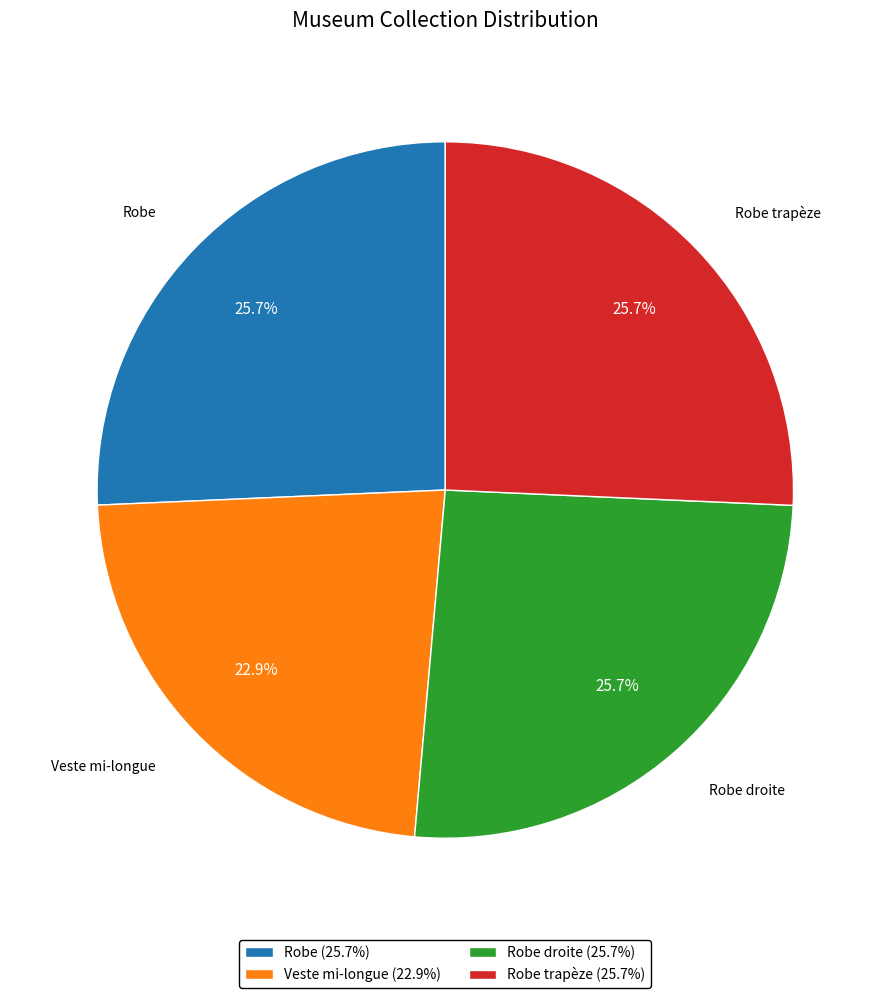

To the nearest percent, what is the average slice percentage?

25%